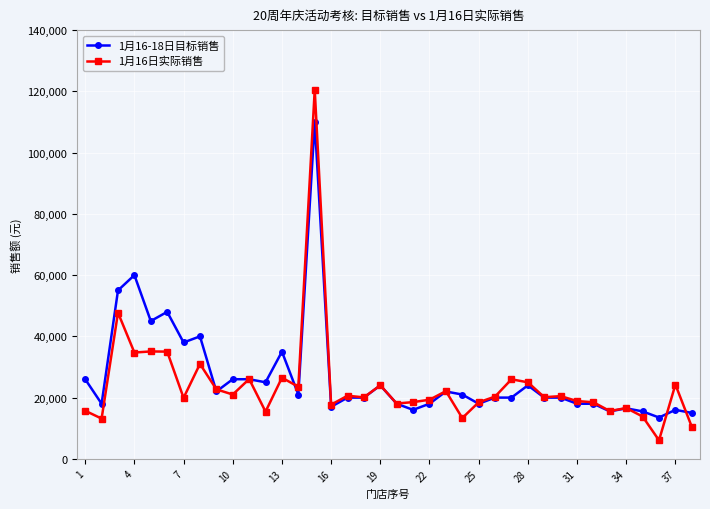

After their last crossing, which series has the higher values: 1月16-18日目标销售 or 1月16日实际销售?

1月16-18日目标销售